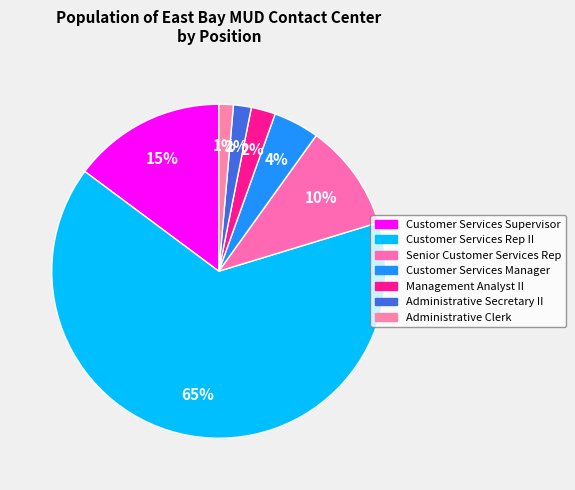

Count the number of slices in the pie.

7